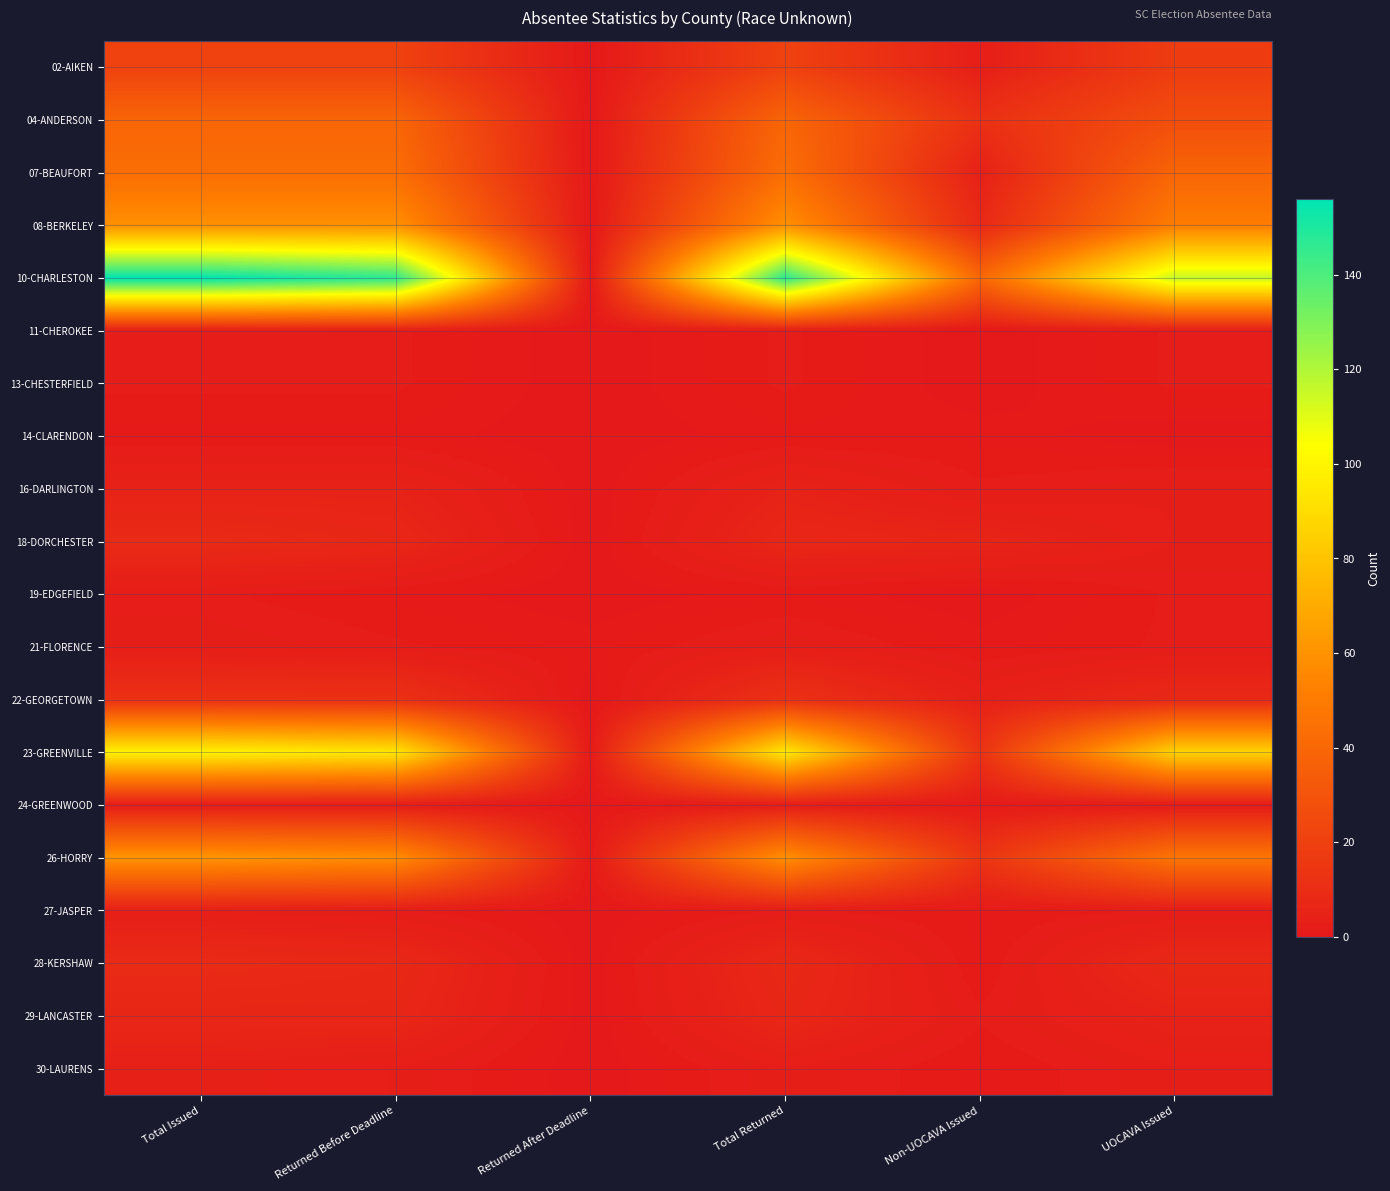

List the series in order of their peak value, lowest first.

14-CLARENDON, 11-CHEROKEE, 13-CHESTERFIELD, 19-EDGEFIELD, 24-GREENWOOD, 21-FLORENCE, 27-JASPER, 30-LAURENS, 16-DARLINGTON, 29-LANCASTER, 18-DORCHESTER, 28-KERSHAW, 22-GEORGETOWN, 02-AIKEN, 04-ANDERSON, 07-BEAUFORT, 08-BERKELEY, 26-HORRY, 23-GREENVILLE, 10-CHARLESTON